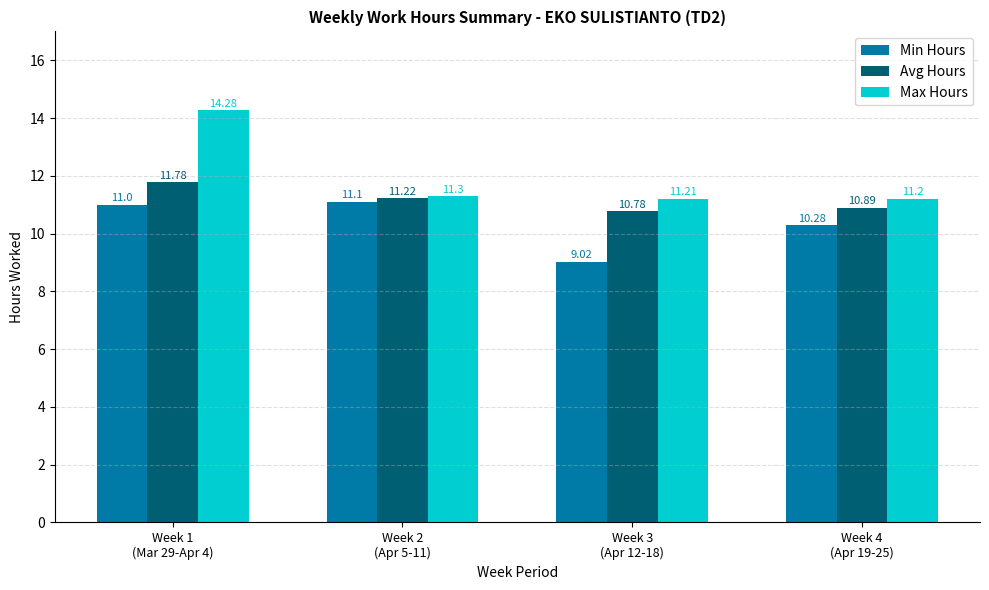

What is the sum of the Min Hours values at Week 1
(Mar 29-Apr 4) and Week 4
(Apr 19-25)?

21.3